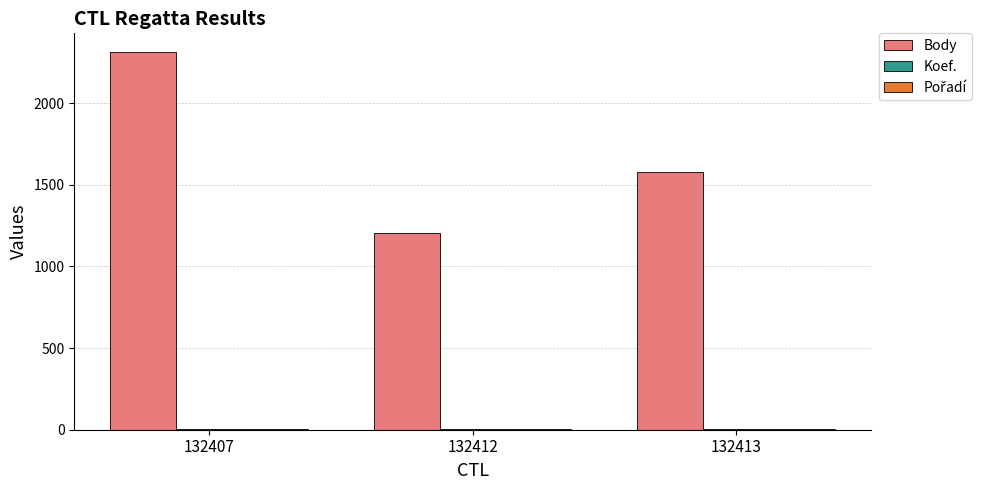

How many series are shown in this chart?

3